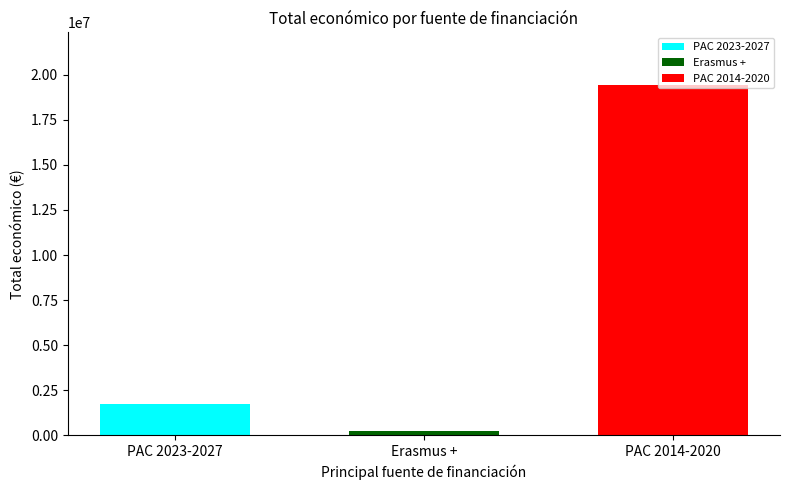

Rank the series by their maximum value, from lowest to highest.

Erasmus +, PAC 2023-2027, PAC 2014-2020